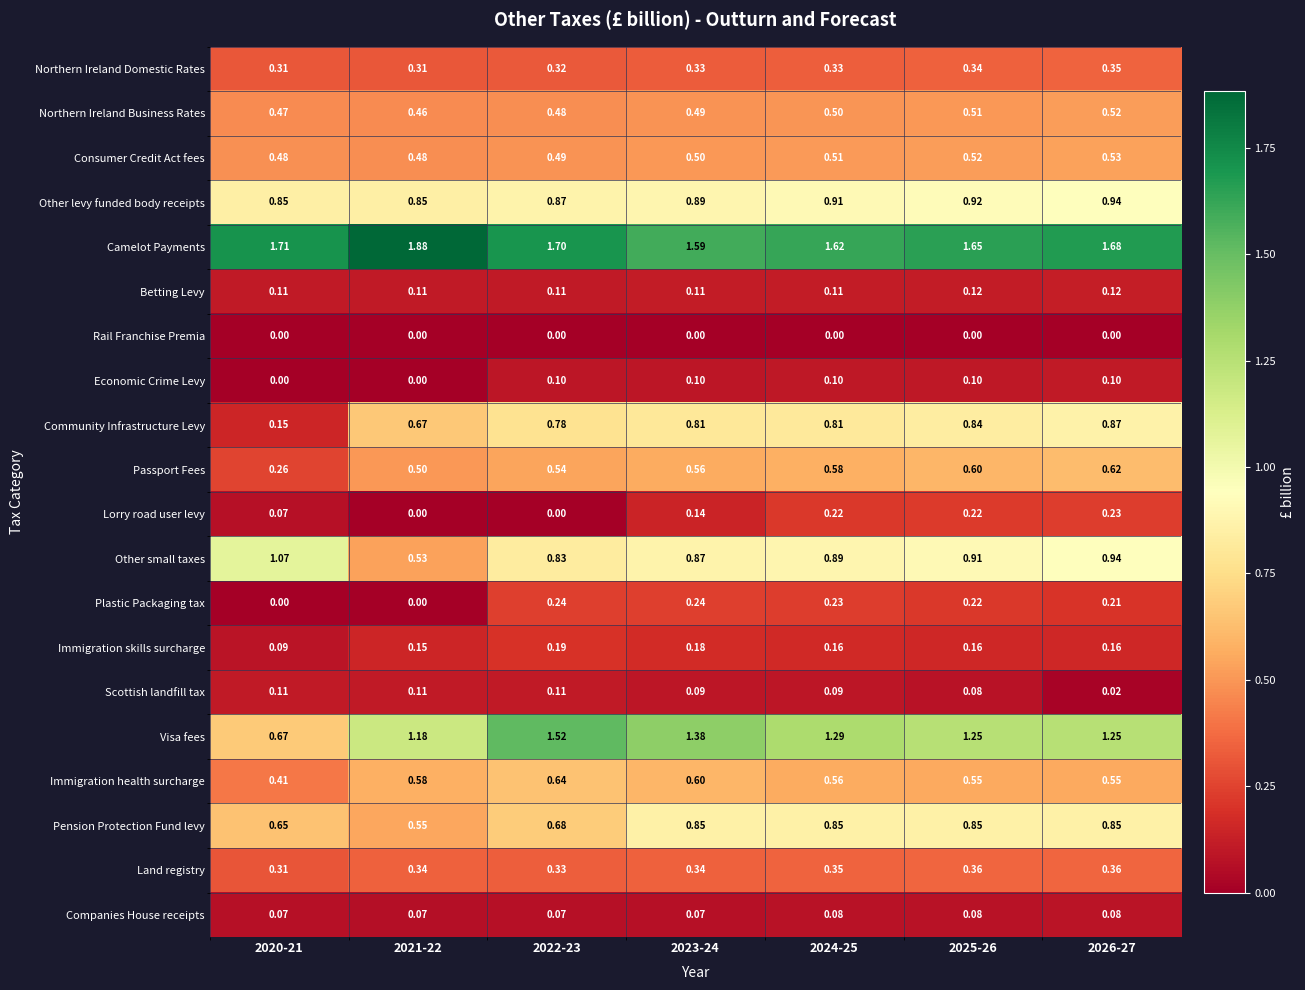

Between 2020-21 and 2021-22, which series saw the biggest shift?

Other small taxes